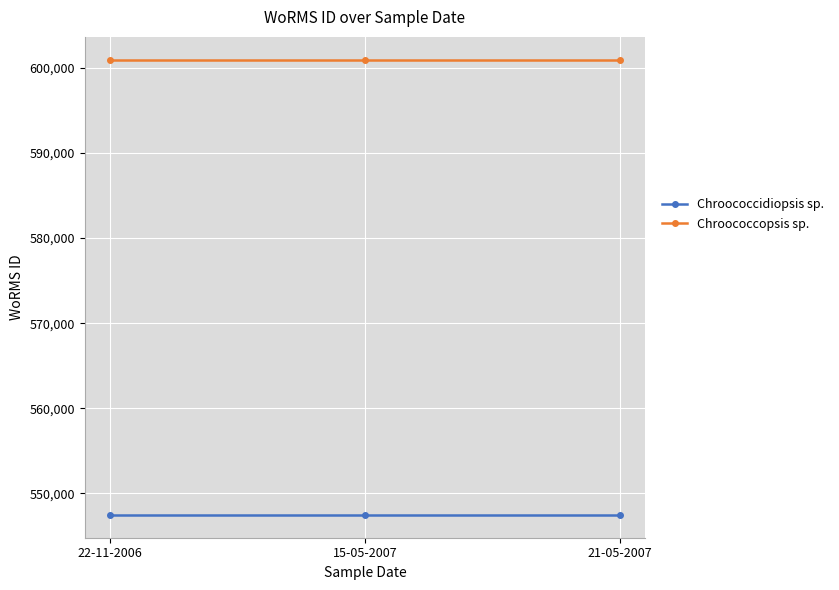

Reading right to left, list all the values displayed in this chart.

Chroococcidiopsis sp.: 547449	547449	547449
Chroococcopsis sp.: 600979	600979	600979